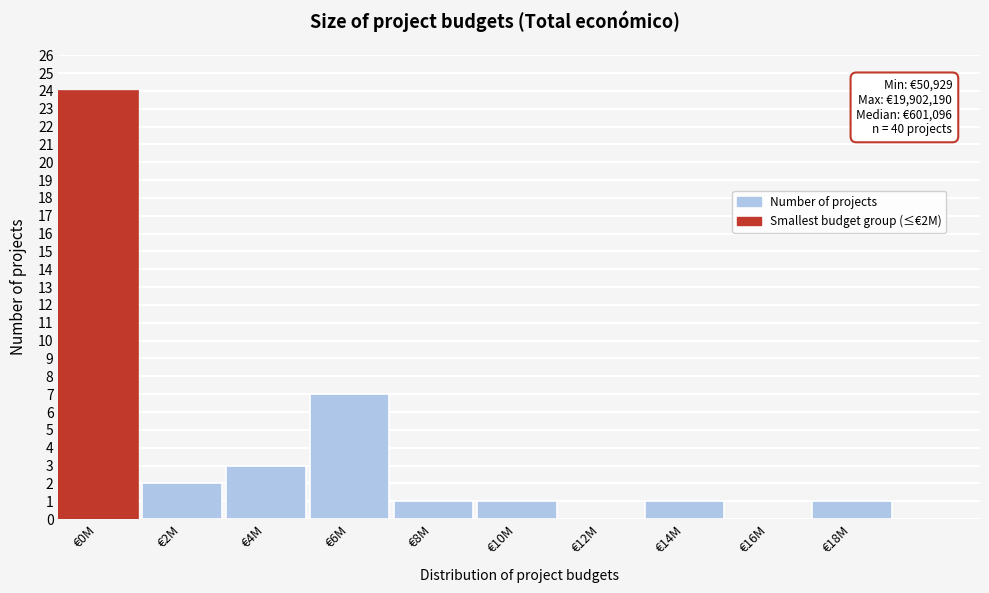

Reading left to right, extract all data points from this chart.

€0M=24	€2M=2	€4M=3	€6M=7	€8M=1	€10M=1	€12M=0	€14M=1	€16M=0	€18M=1